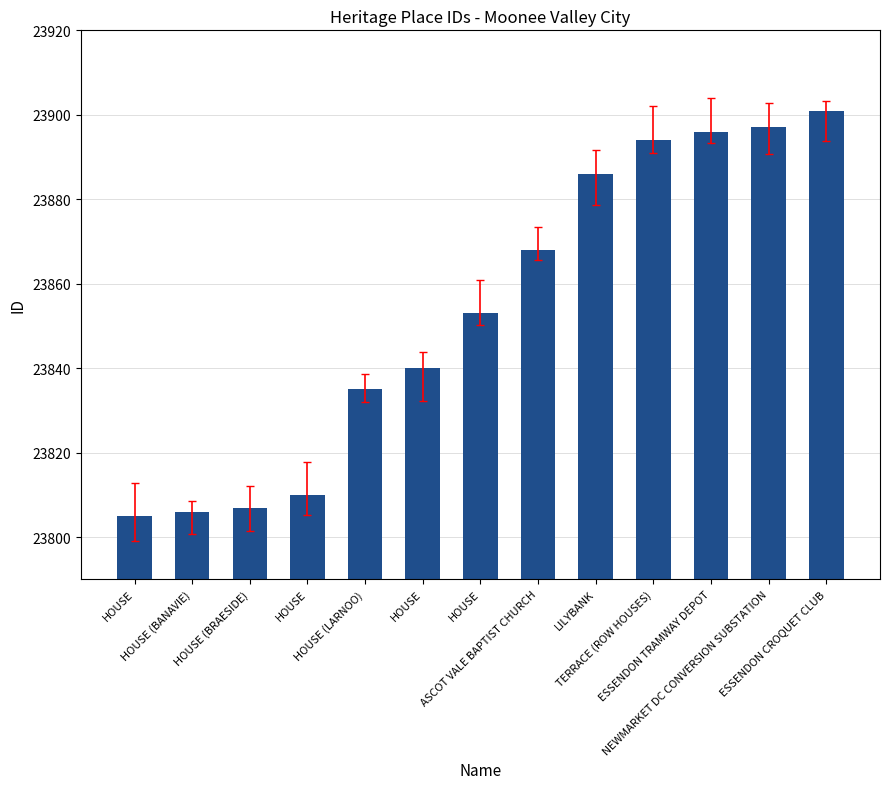

Which label corresponds to the smallest value in the chart?

HOUSE